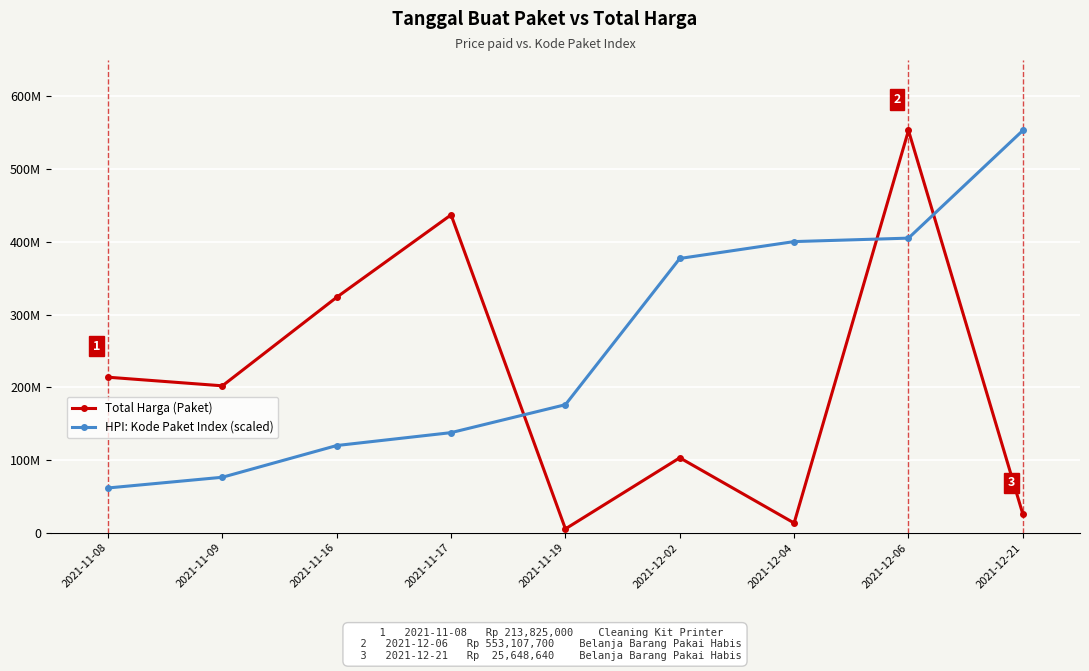

Is this an area chart (filled region under the line)?

No